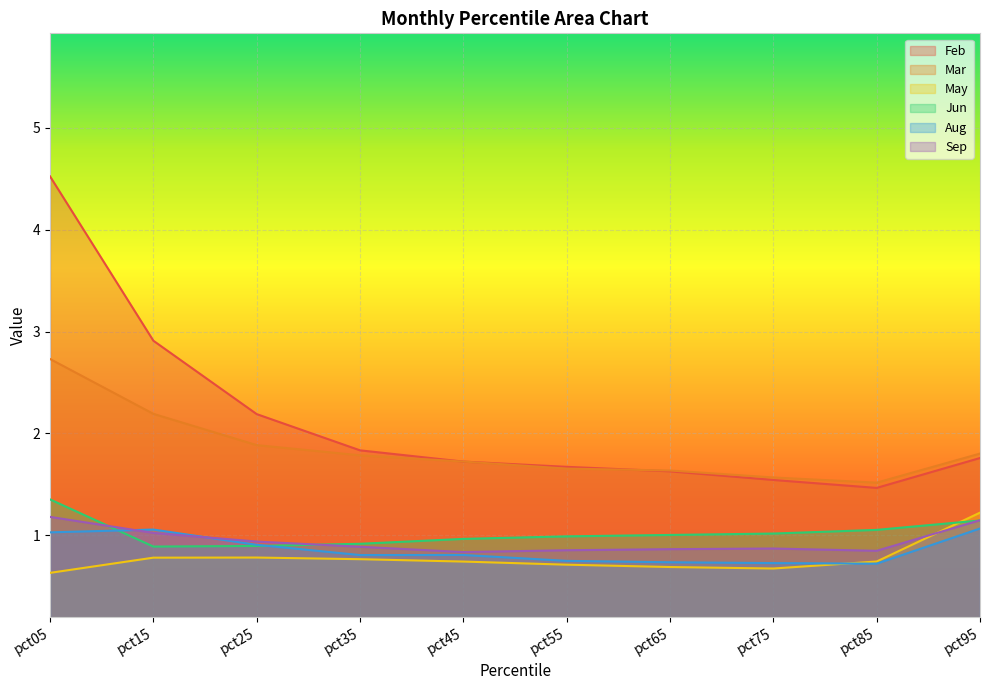

What is the spread (max minus min) of values at pct75?

0.9